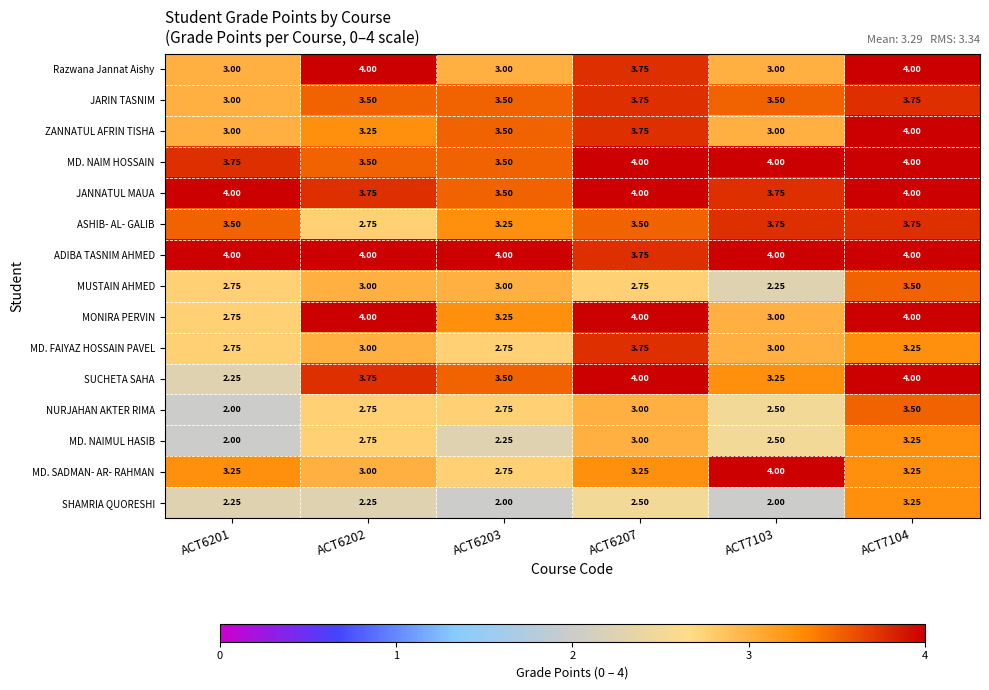

Which series changed the most between ACT6201 and ACT7104?

SUCHETA SAHA